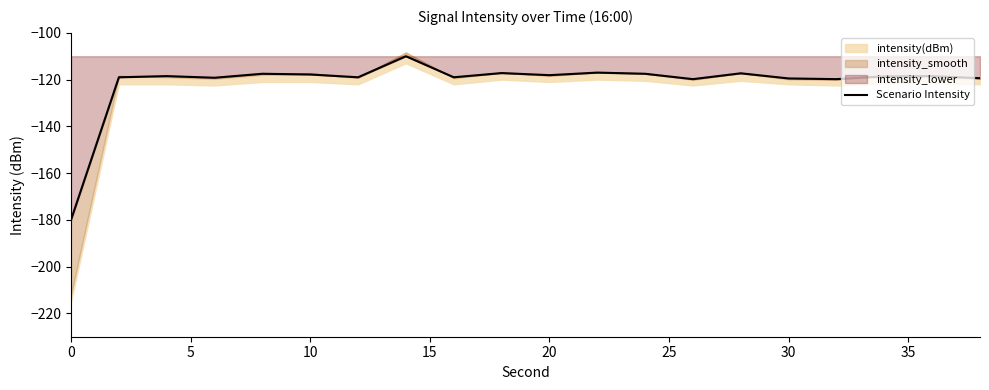

Does the chart have visible grid lines?

No